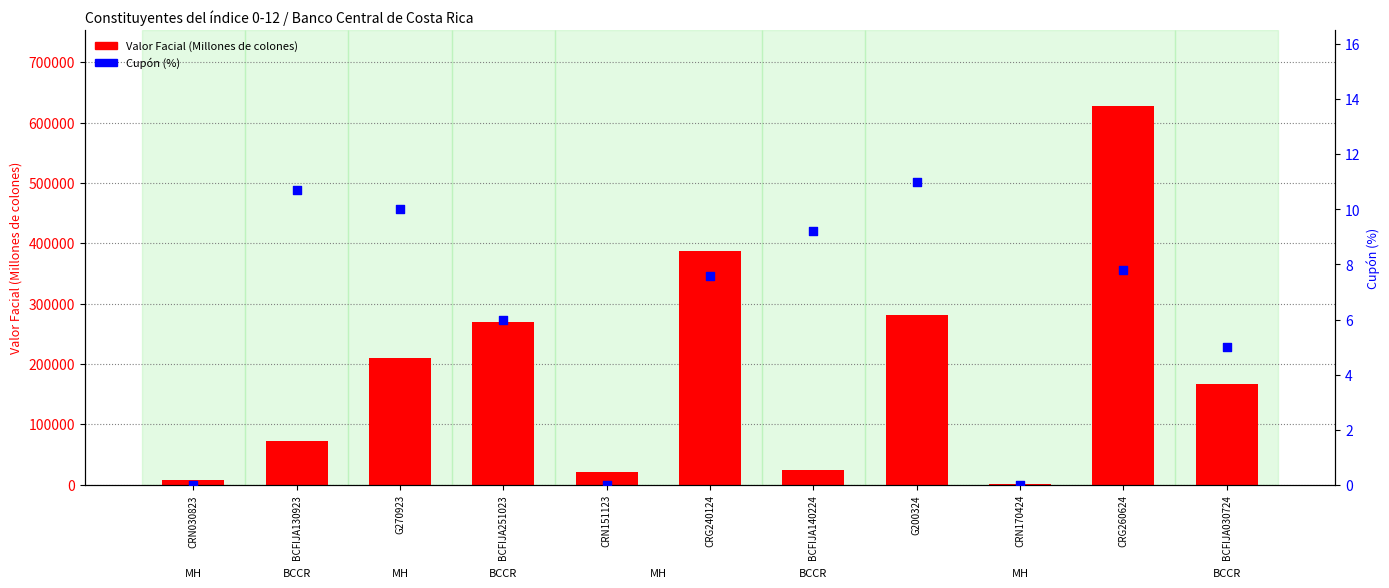

At how many categories does at least one series exceed 225467?

4